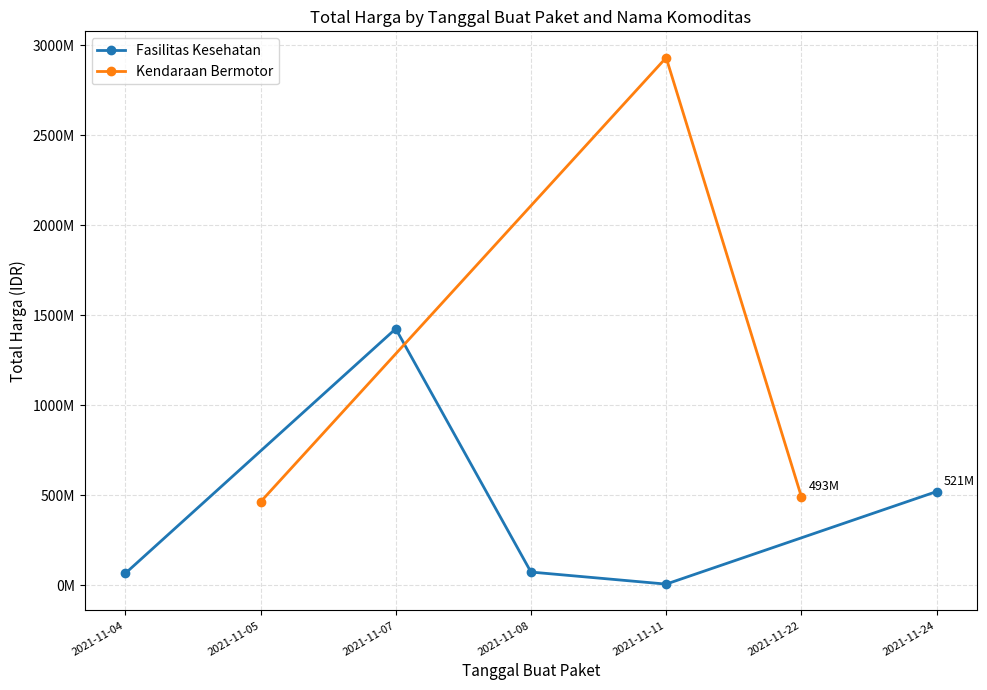

What is the difference between the highest and lowest values at 2021-11-08?

10290040